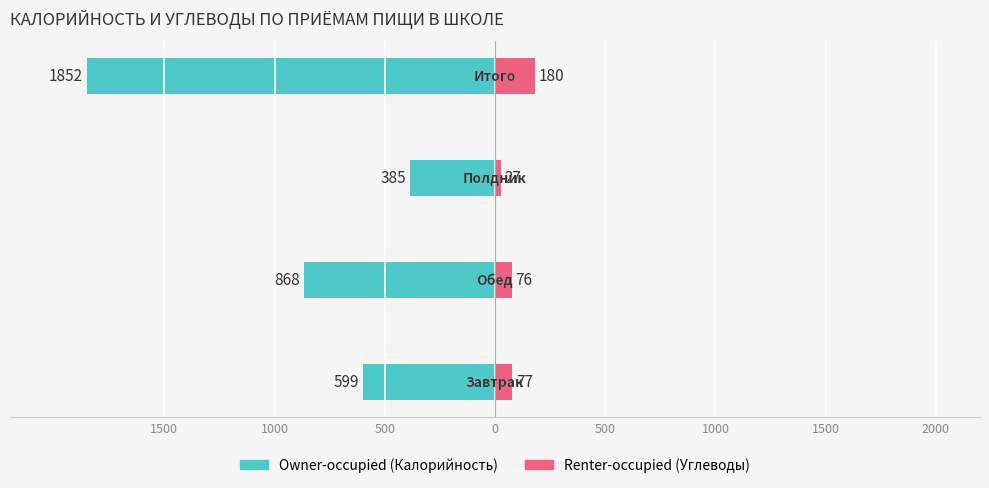

Reading left to right, transcribe all the data shown in this chart.

Owner-occupied: -599	-868	-385	-1852
Renter-occupied: 77	76	27	180